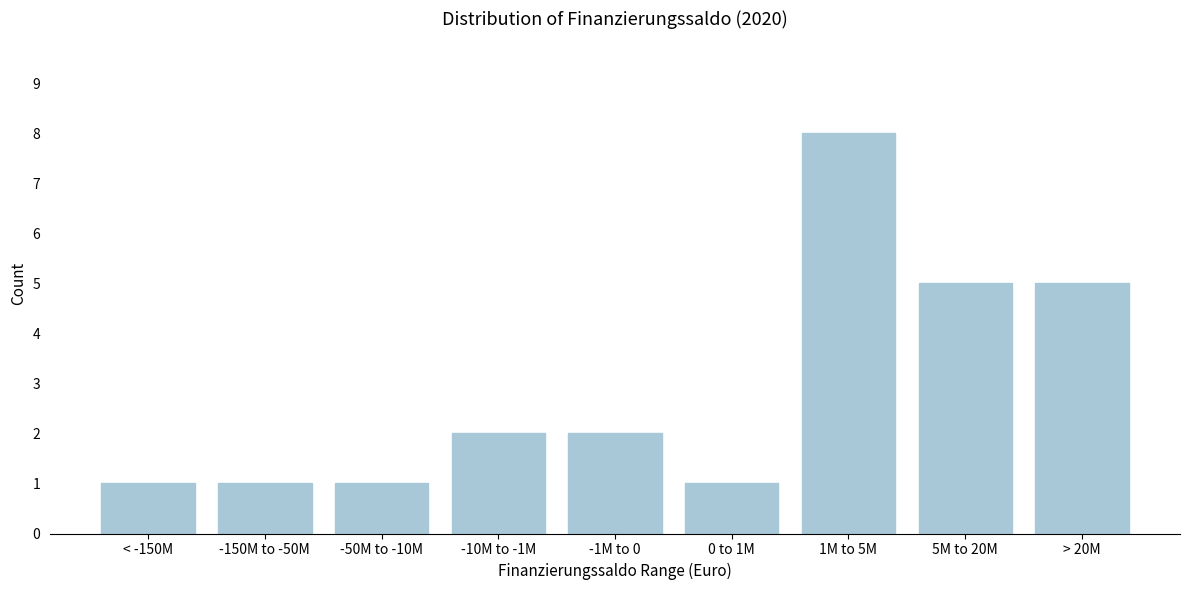

Reading left to right, extract all data points from this chart.

1	1	1	2	2	1	8	5	5